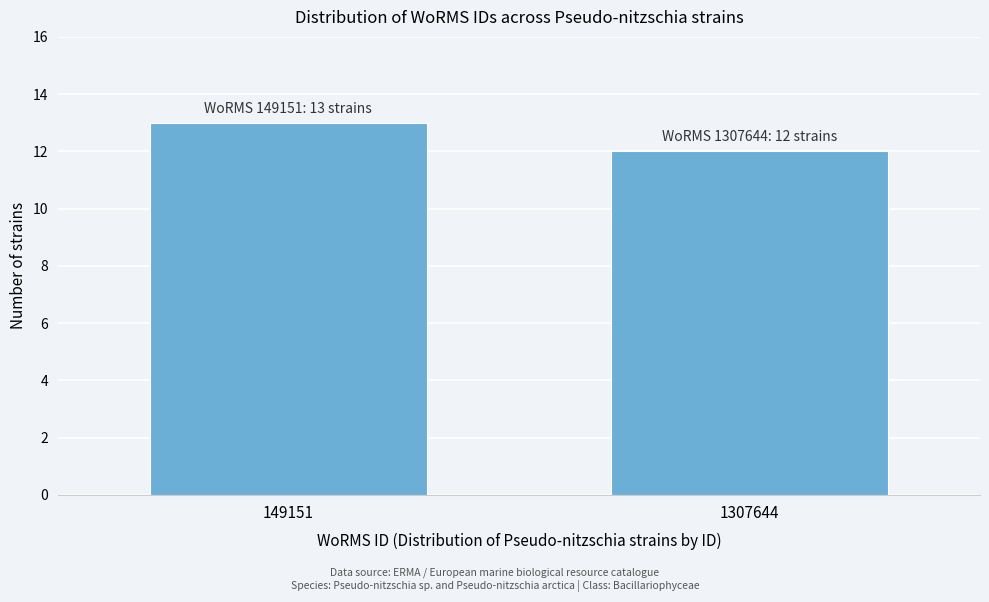

Reading left to right, list all the values displayed in this chart.

149151=13	1307644=12